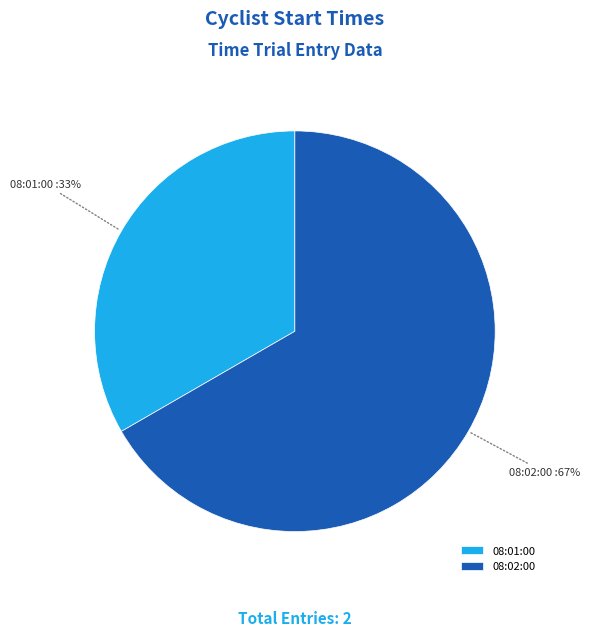

Rank the categories by value from highest to lowest.

08:02:00, 08:01:00